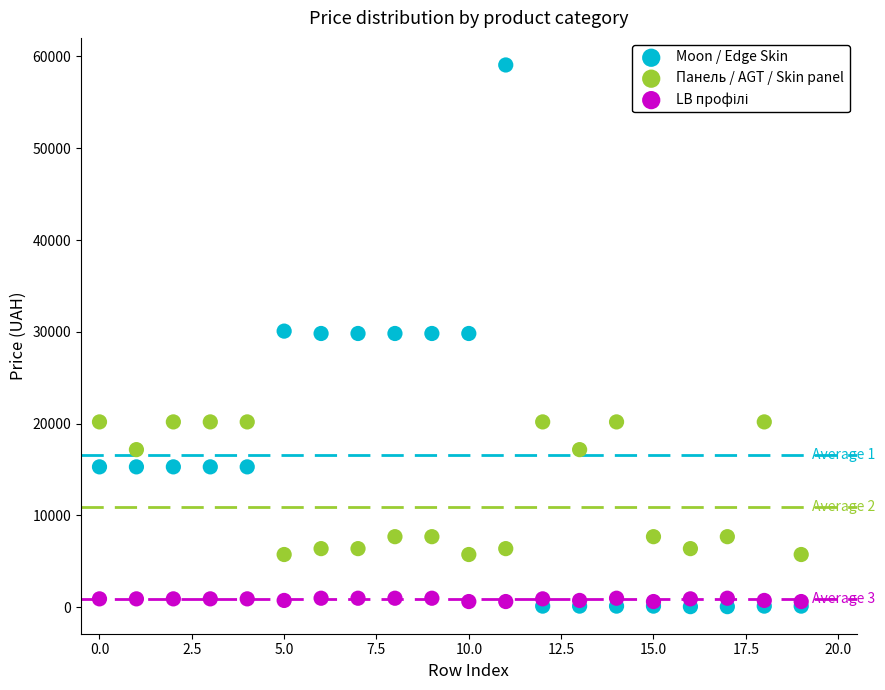

Which series contains the highest Y value?

Moon / Edge Skin